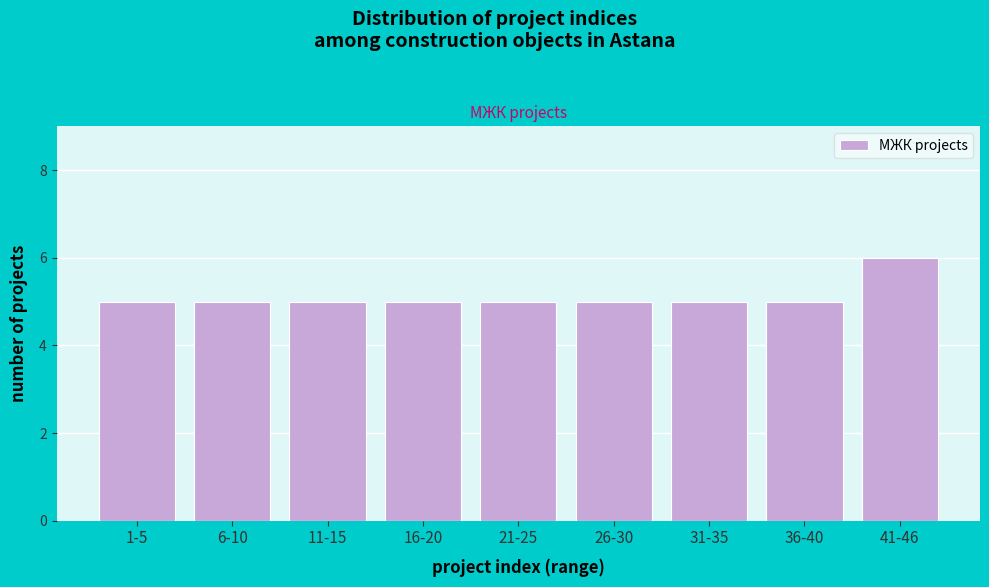

Reading left to right, what are all the values shown in this chart?

1-5=5	6-10=5	11-15=5	16-20=5	21-25=5	26-30=5	31-35=5	36-40=5	41-46=6